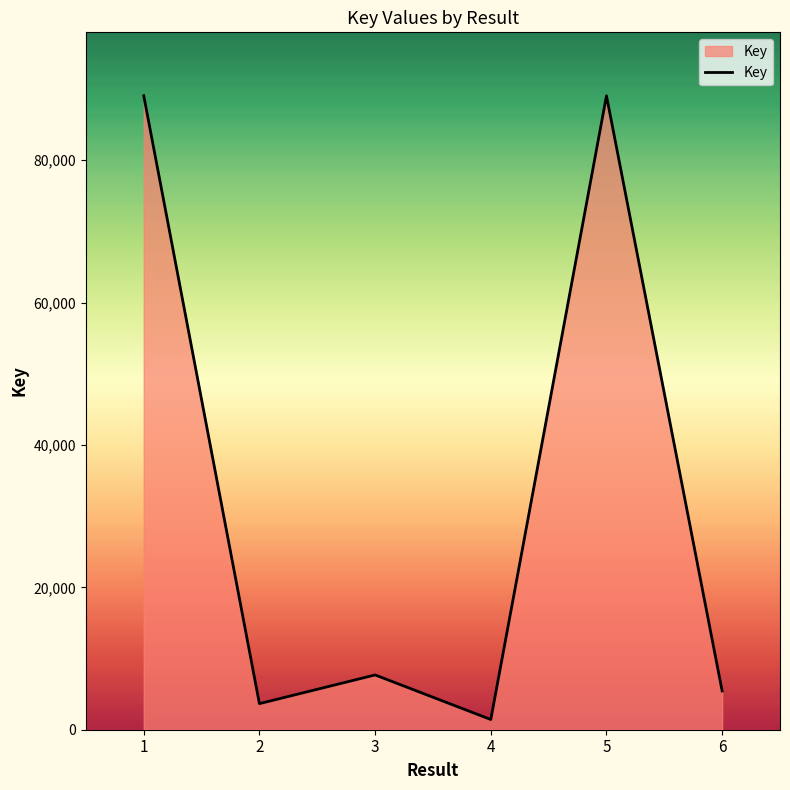

What is the average value?

32723